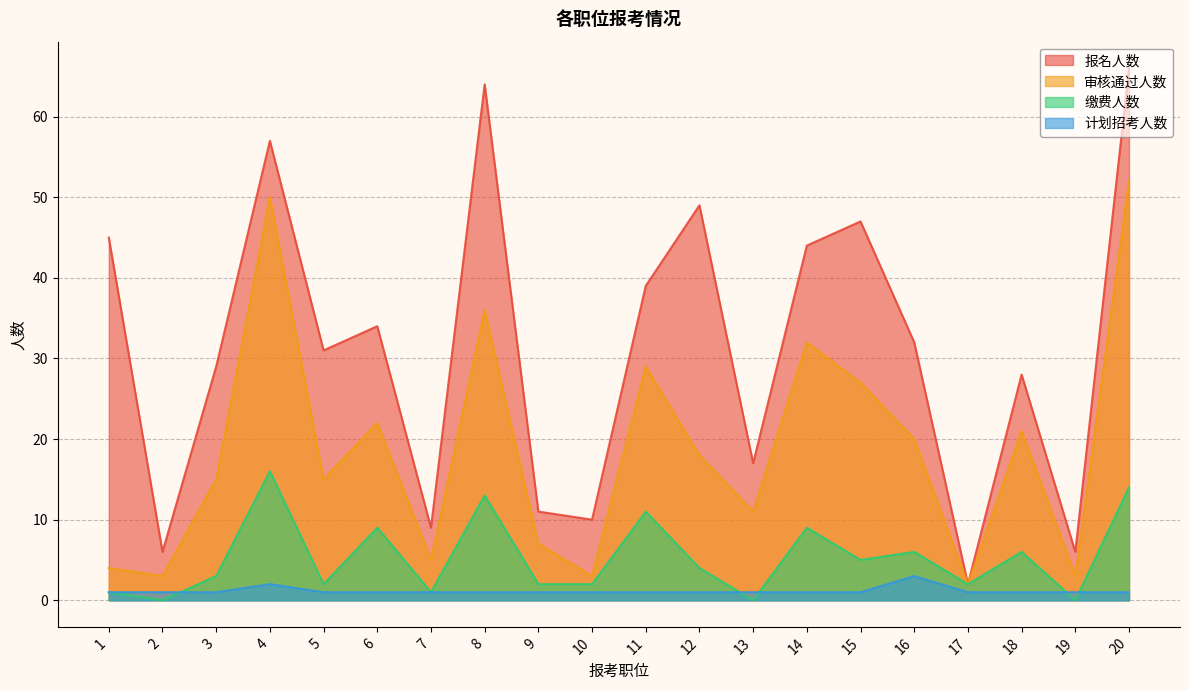

Reading left to right, list all the values displayed in this chart.

报名人数: 45	6	29	57	31	34	9	64	11	10	39	49	17	44	47	32	2	28	6	66
审核通过人数: 4	3	15	50	15	22	5	36	7	3	29	18	11	32	27	20	2	21	3	52
缴费人数: 1	0	3	16	2	9	1	13	2	2	11	4	0	9	5	6	2	6	0	14
计划招考人数: 1	1	1	2	1	1	1	1	1	1	1	1	1	1	1	3	1	1	1	1